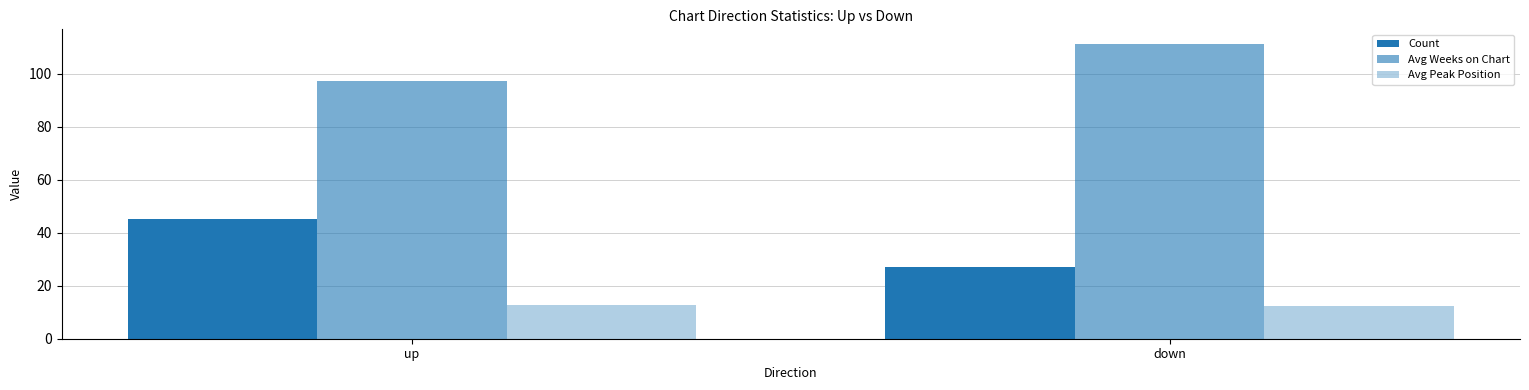

Reading left to right, list all the values displayed in this chart.

Count: up=45.0	down=27.0
Avg Weeks on Chart: up=97.1	down=111.1
Avg Peak Position: up=12.8	down=12.3